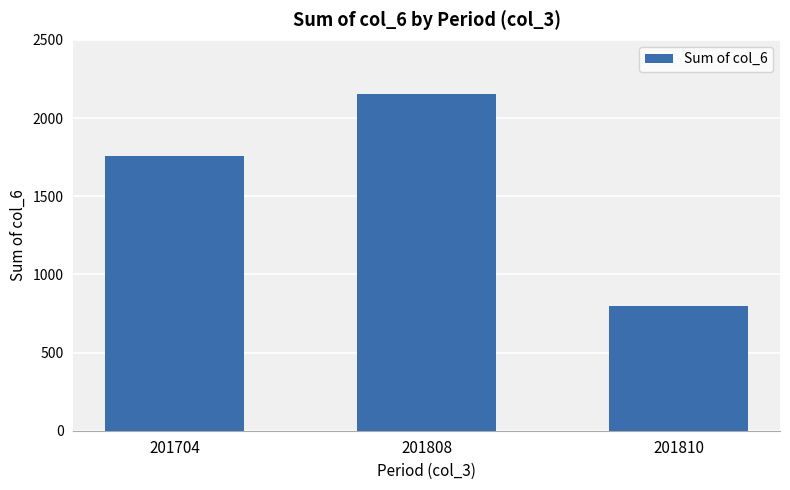

Reading left to right, list all the values displayed in this chart.

1754	2154	800